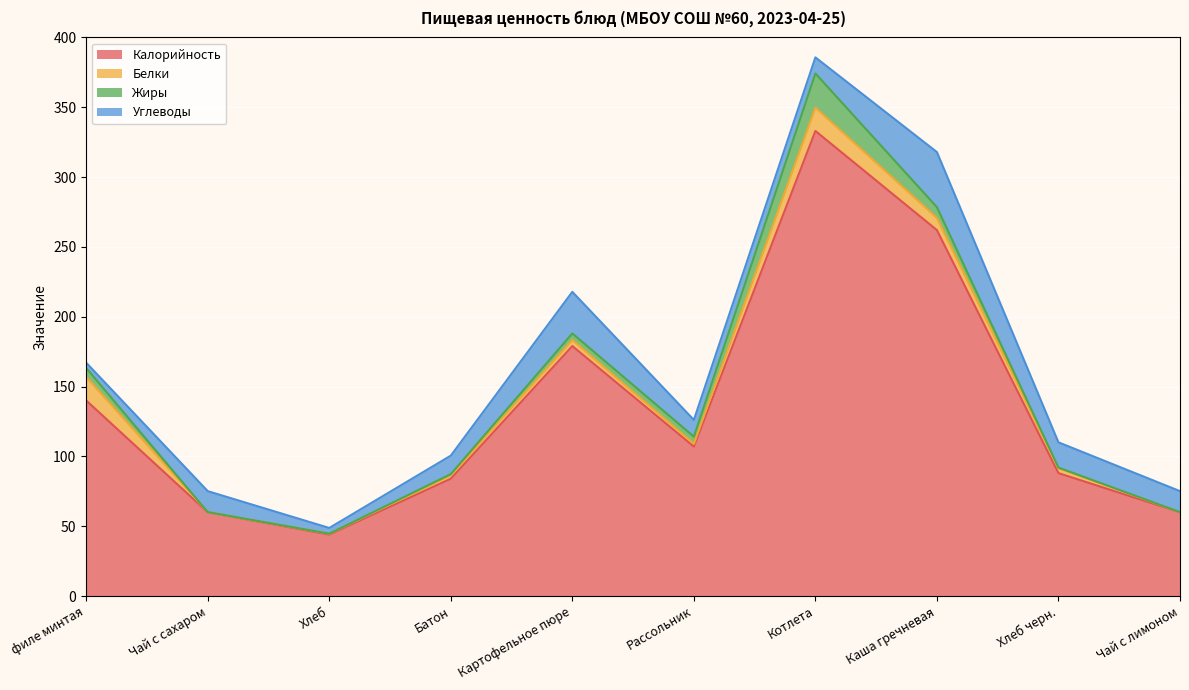

True or false: Белки and Калорийность intersect in this chart.

False